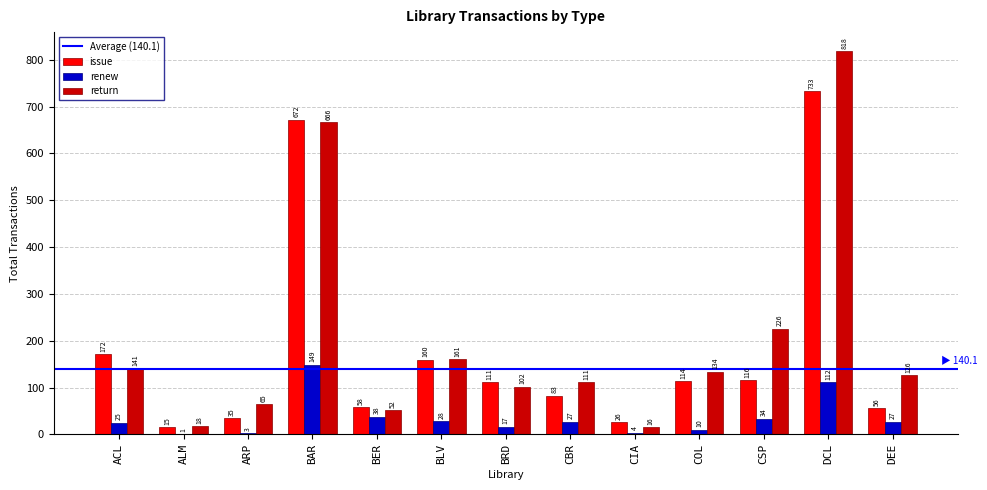

Between CBR and CSP, which series saw the biggest shift?

return